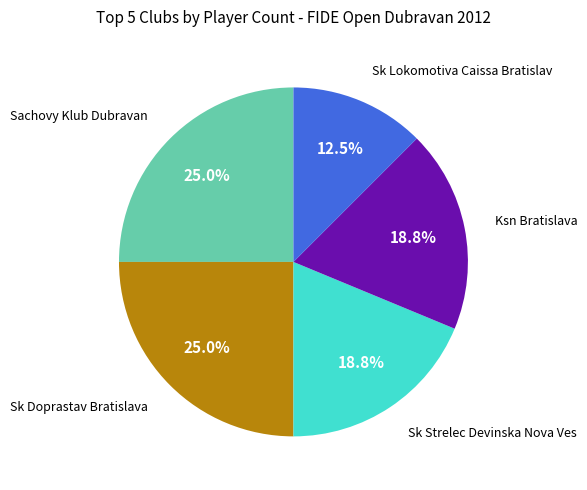

Does any single category account for the majority?

No